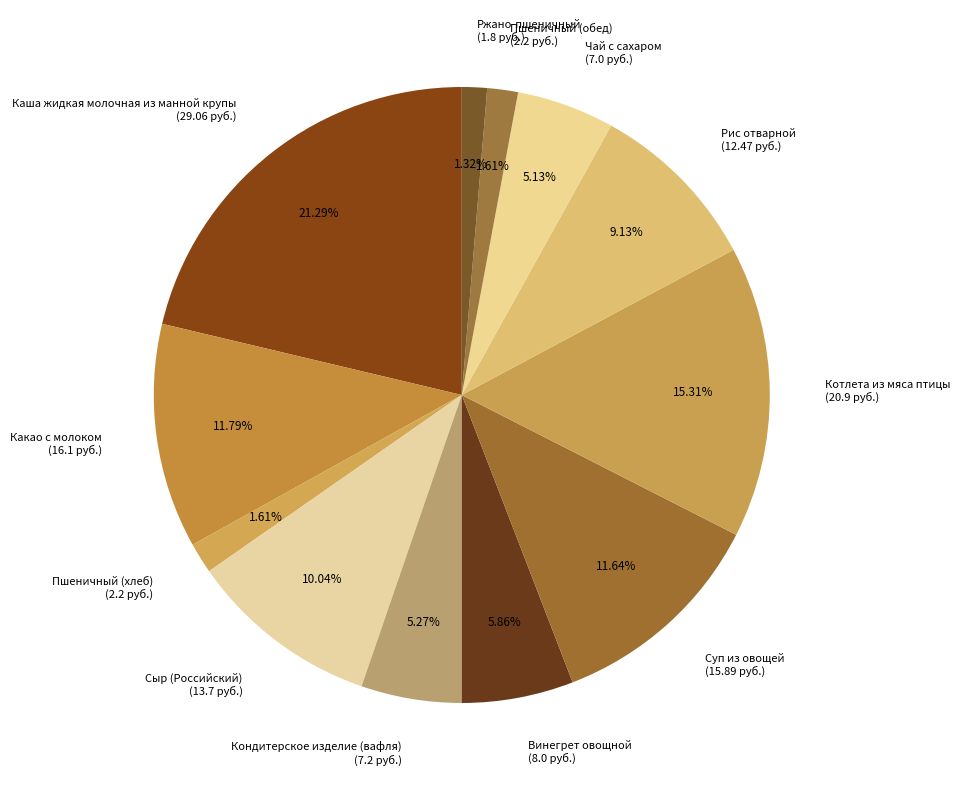

To the nearest percent, what is the difference between the largest and smallest slice percentages?

20%